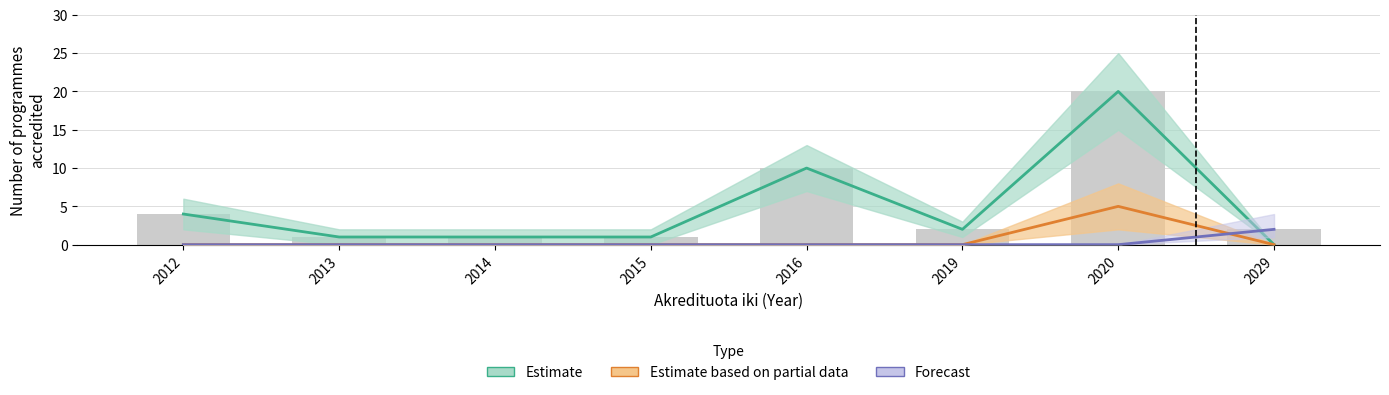

The value of Forecast at 2020 is 0. True or false?

True